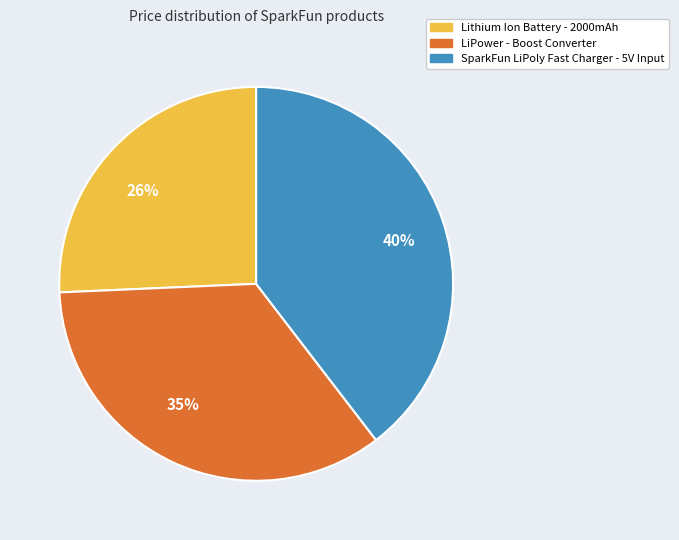

Is 35% the majority of the pie?

No